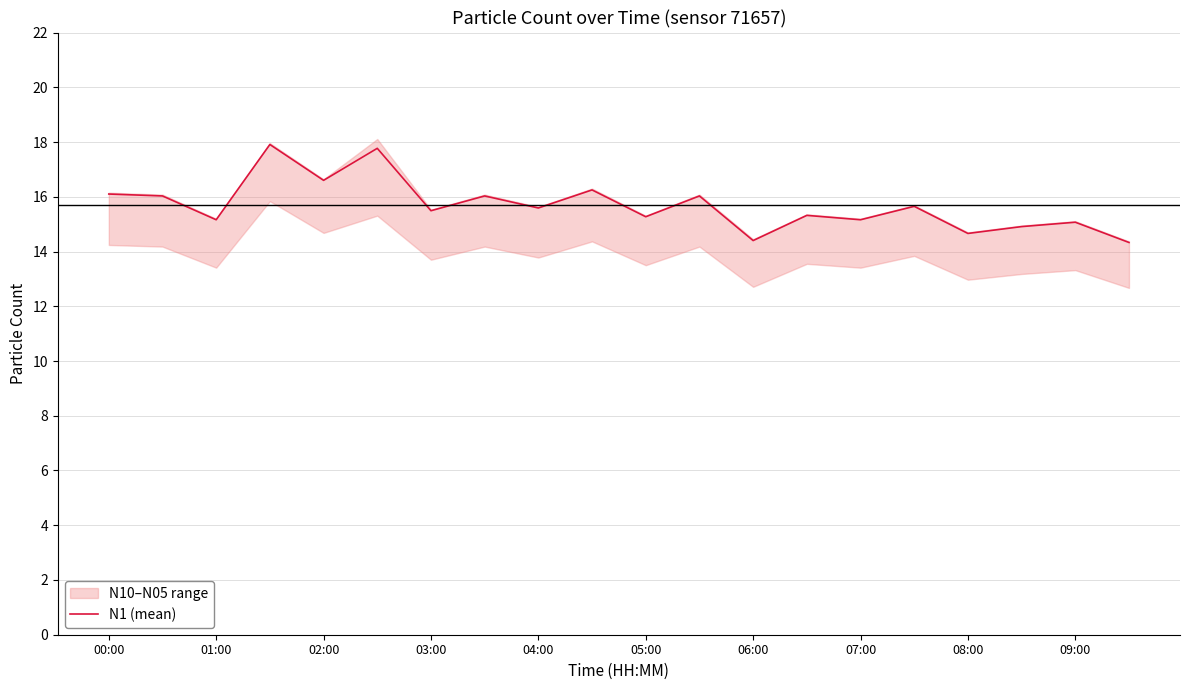

The N1 (mean) series shows 22.7 at 04:00. True or false?

False